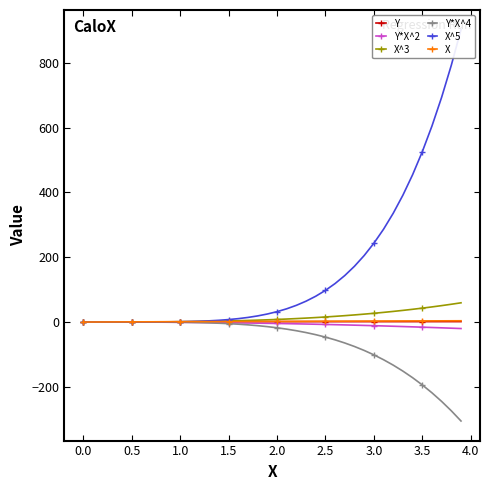

The value of Y*X^4 at 3.5 is -330.0. True or false?

False